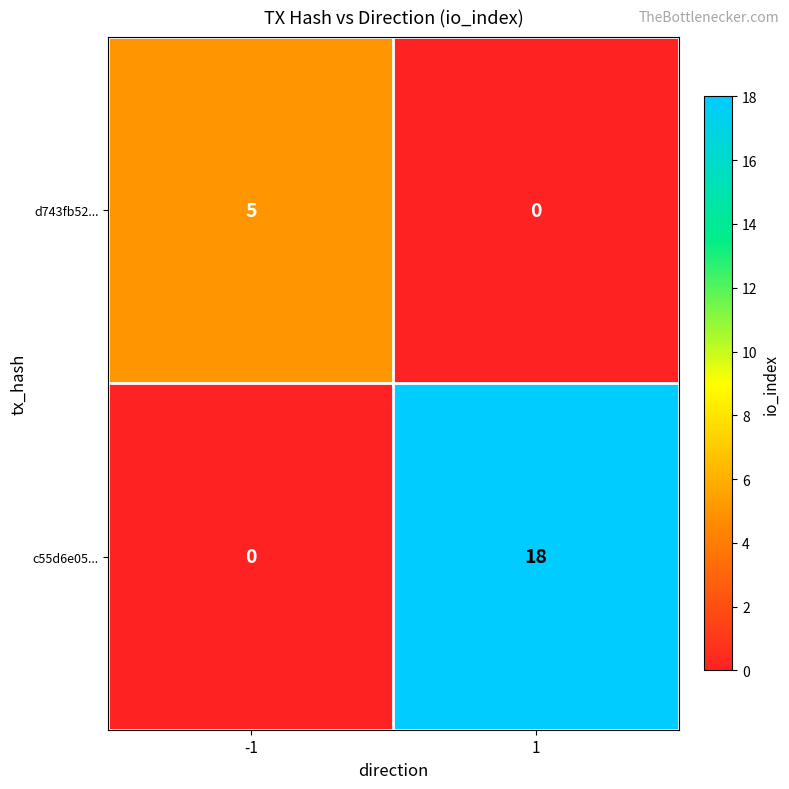

What is the total value across all series at -1?

5